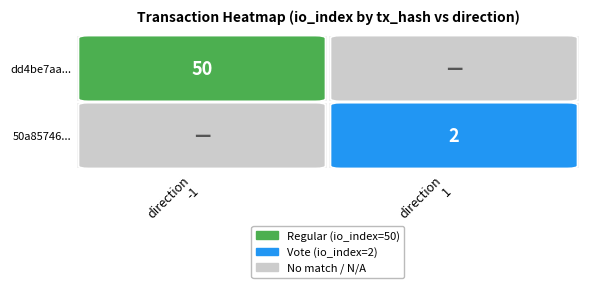

The value at direction is -1. True or false?

True